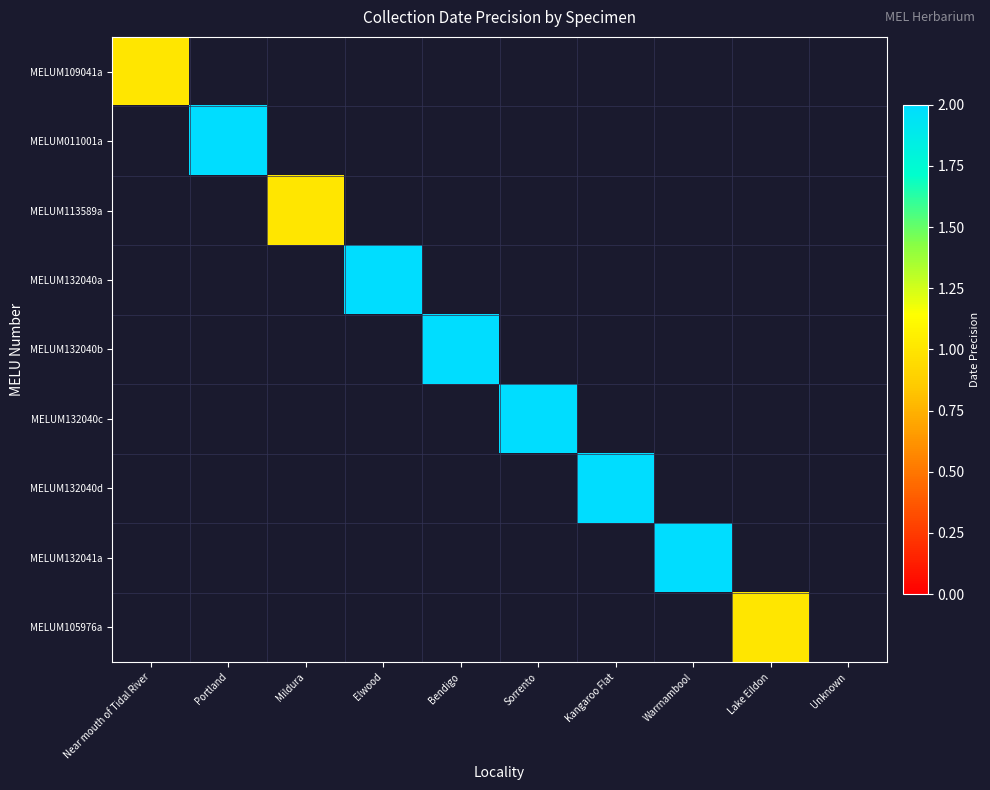

What is the minimum value shown in the chart?

1.0